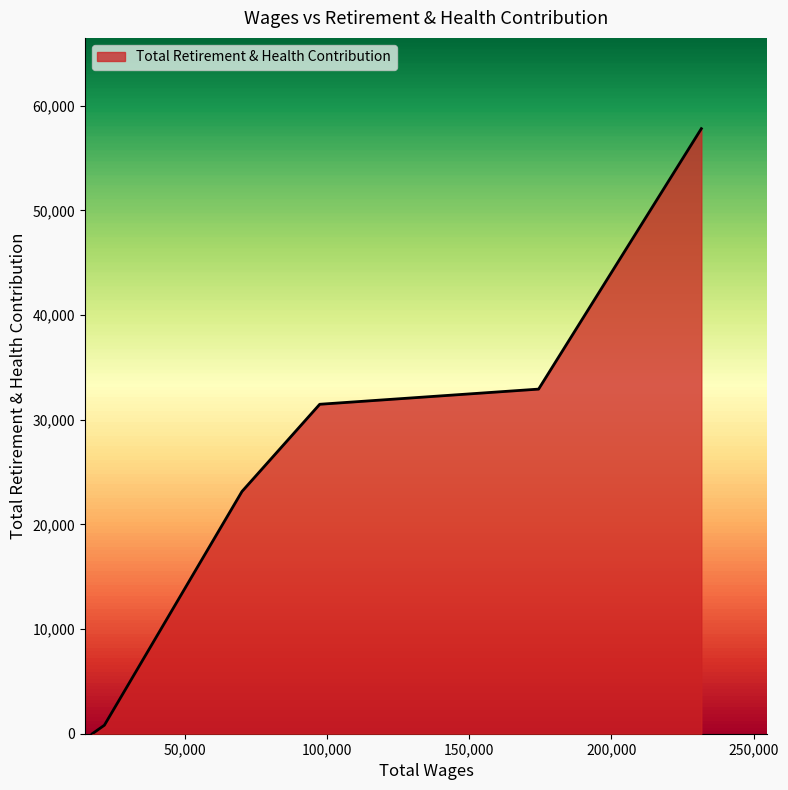

What is the greatest value displayed?

57815